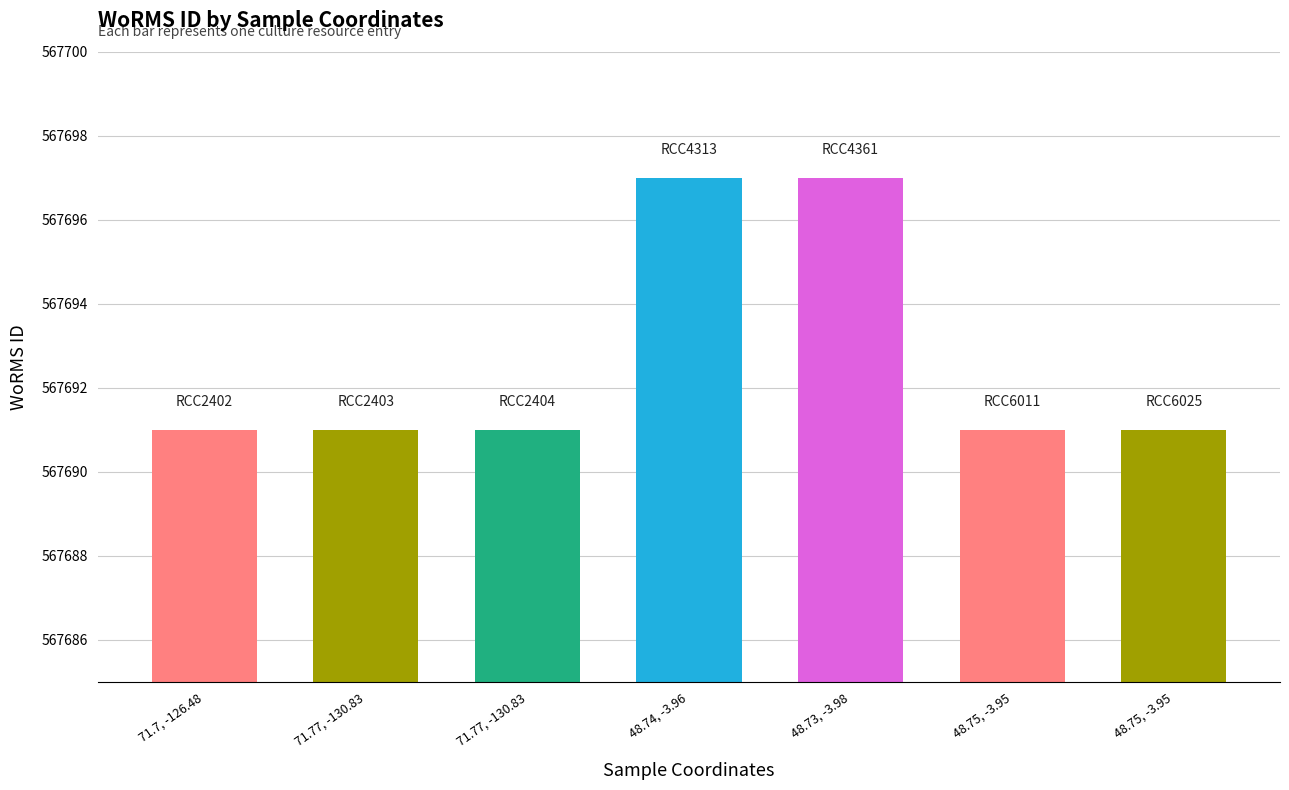

Is it true that the value at 48.75, -3.95 is 778964?

False